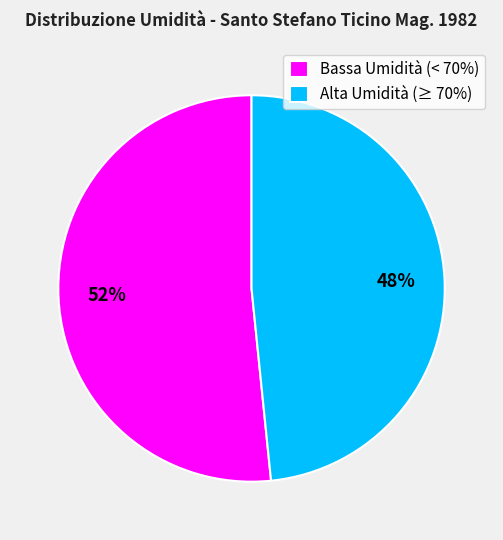

Which slice is the largest?

Bassa Umidità (< 70%)